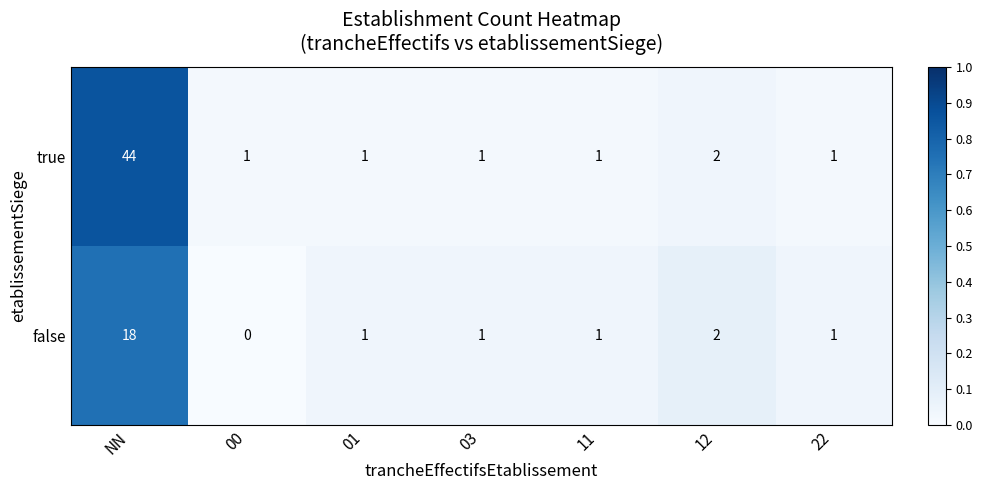

Which label corresponds to the largest value in the chart?

NN